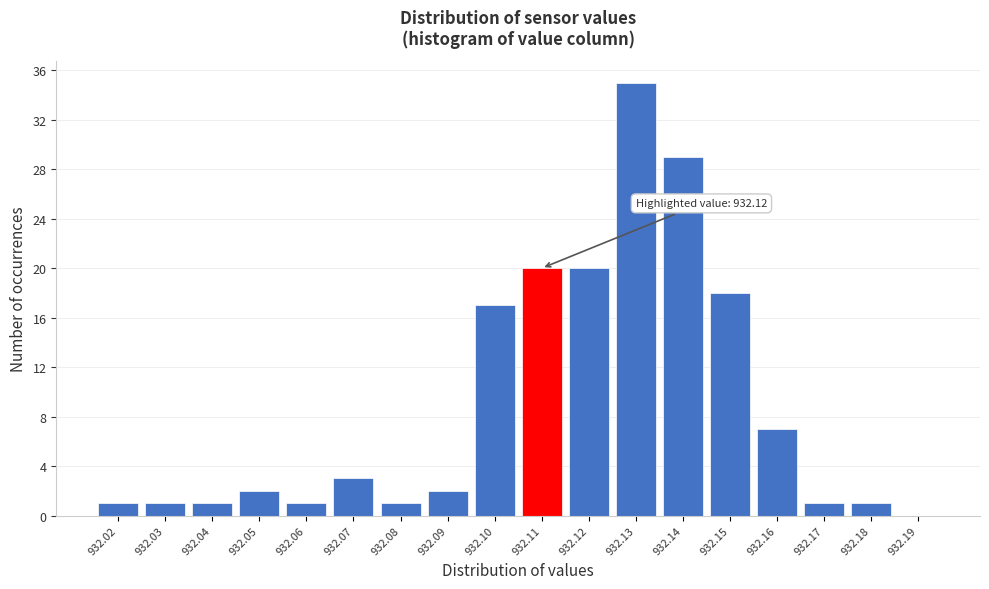

Reading right to left, transcribe all the data shown in this chart.

932.19=0	932.18=1	932.17=1	932.16=7	932.15=18	932.14=29	932.13=35	932.12=20	932.11=20	932.10=17	932.09=2	932.08=1	932.07=3	932.06=1	932.05=2	932.04=1	932.03=1	932.02=1